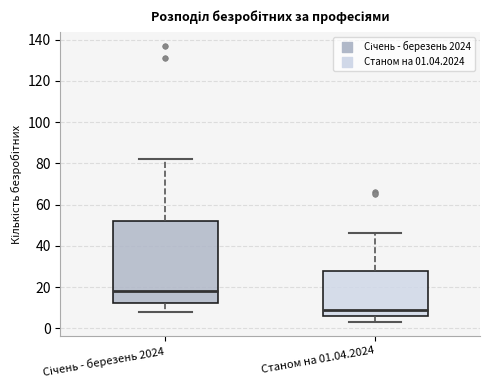

Which box has the lowest median line?

Станом на 01.04.2024